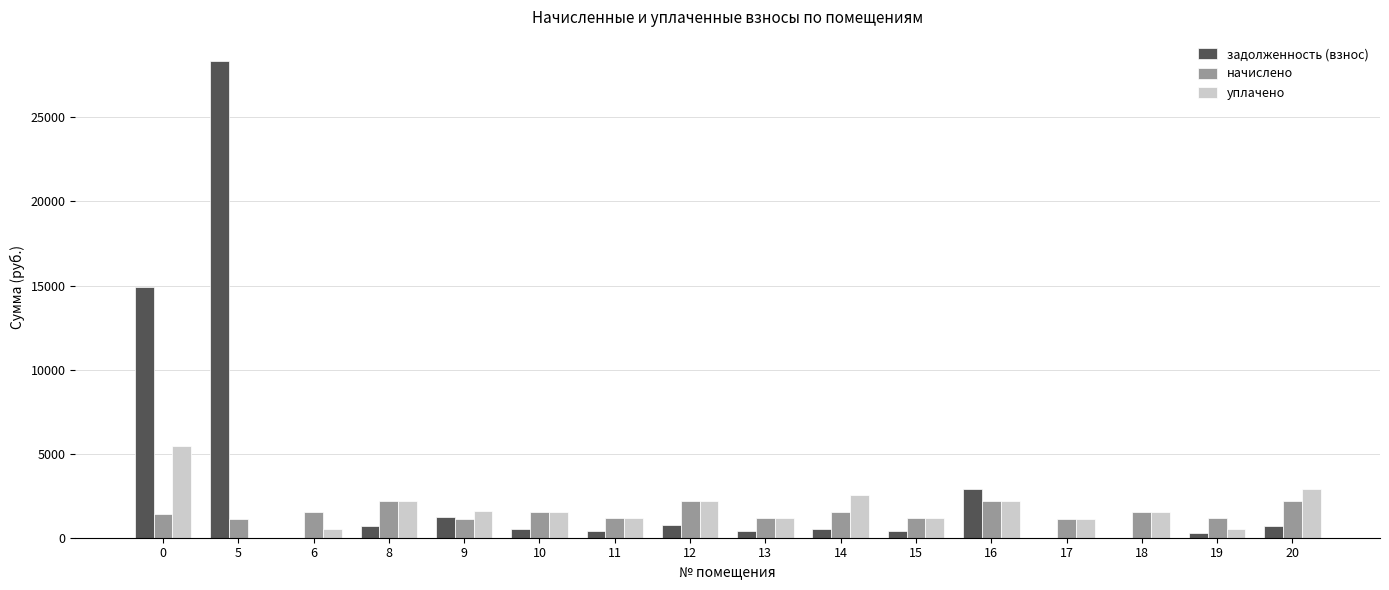

Does the chart contain stacked bars?

No